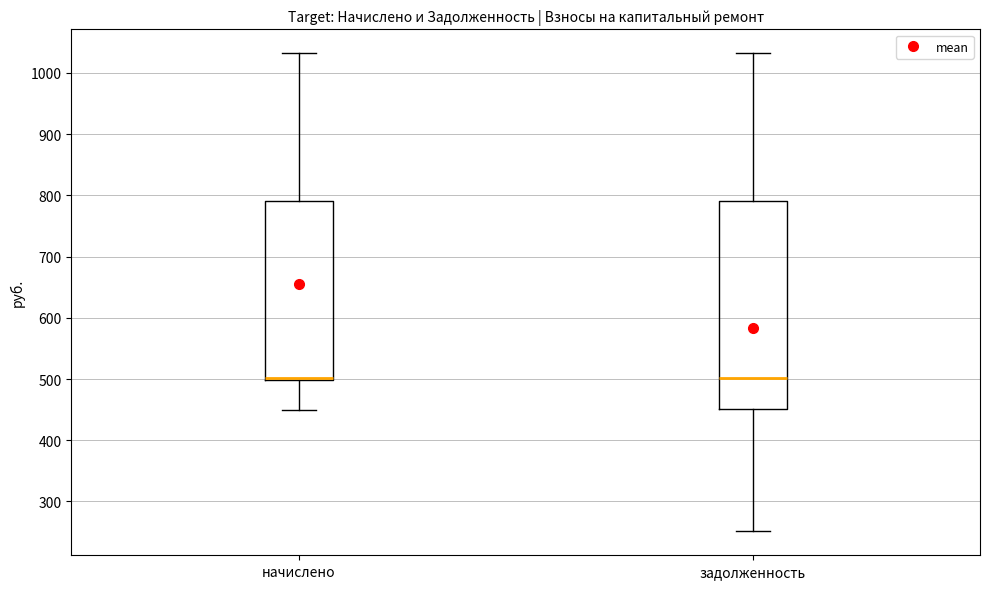

Comparing the boxes themselves (not the whiskers), which one is the tallest?

задолженность